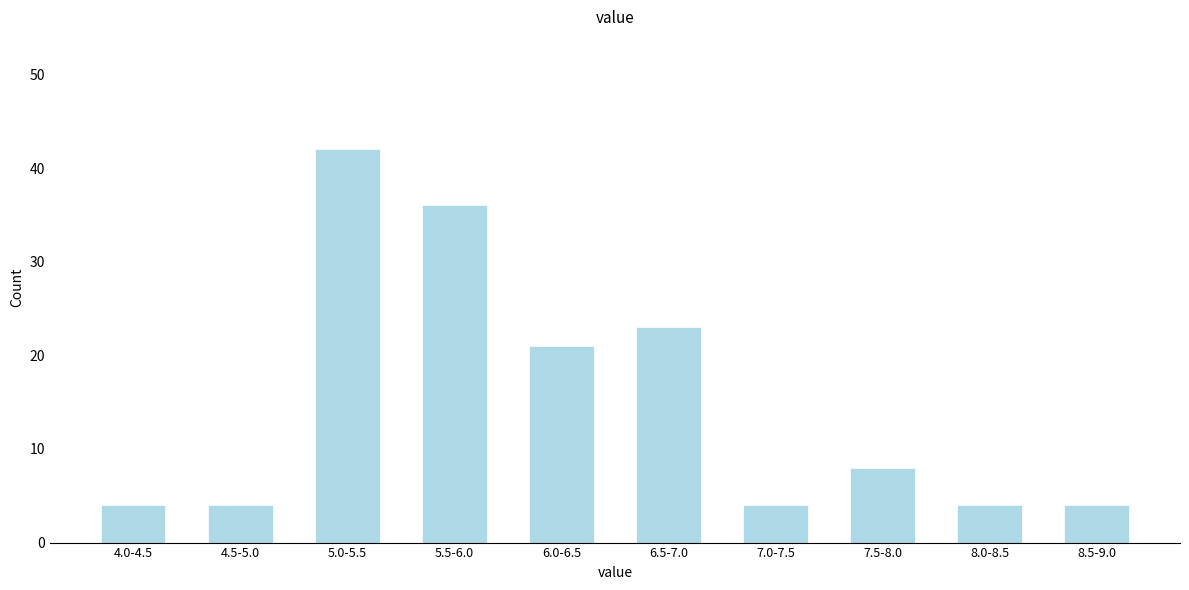

Reading left to right, what are all the values shown in this chart?

4.0-4.5=4	4.5-5.0=4	5.0-5.5=42	5.5-6.0=36	6.0-6.5=21	6.5-7.0=23	7.0-7.5=4	7.5-8.0=8	8.0-8.5=4	8.5-9.0=4